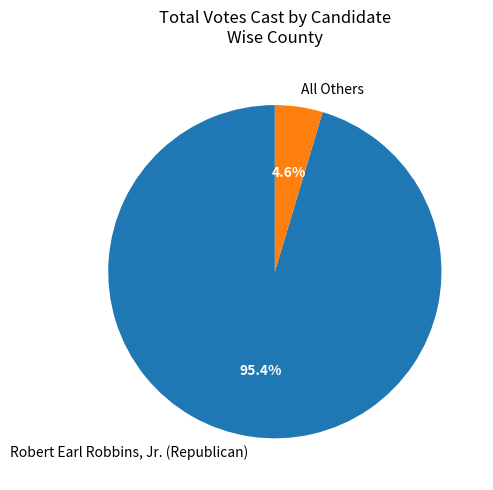

Rank the categories by value from lowest to highest.

All Others, Robert Earl Robbins, Jr. (Republican)